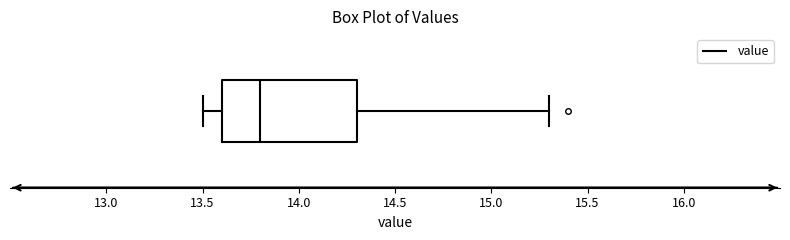

Transcribe this box plot: give where the median line is, the range the box spans, and where the two whiskers end, as read against the x-axis. The values are not printed on the chart, so give them approximately, as read against the axis.

median 13.8, box 13.6 to 14.3, whiskers 13.5 to 15.3